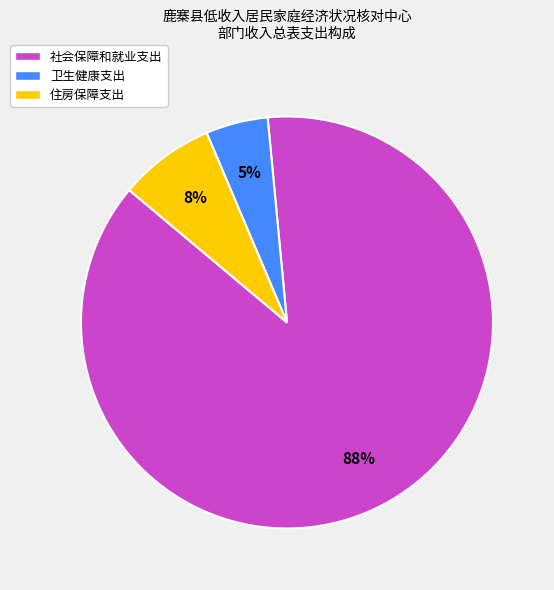

Count the number of slices in the pie.

3